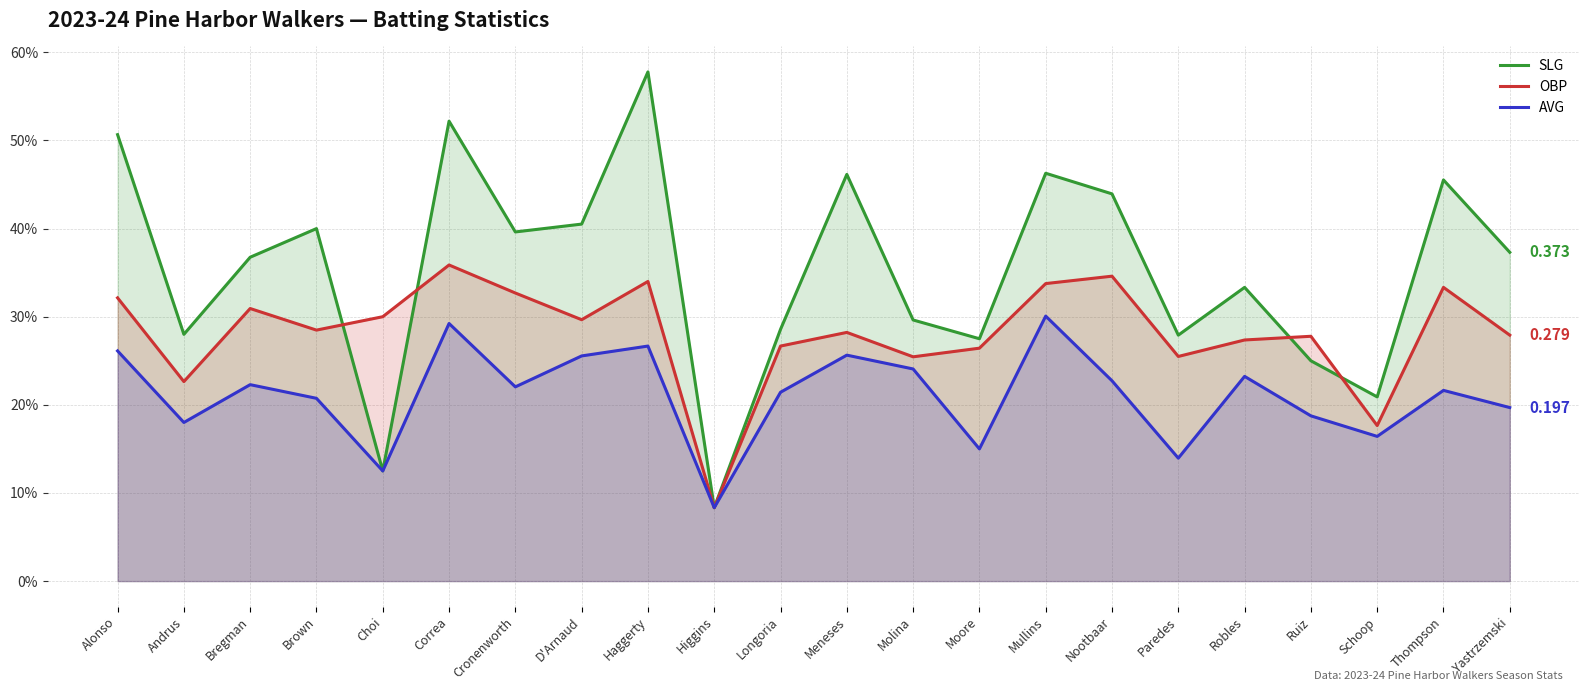

What is the total value across all series at Paredes?

0.7